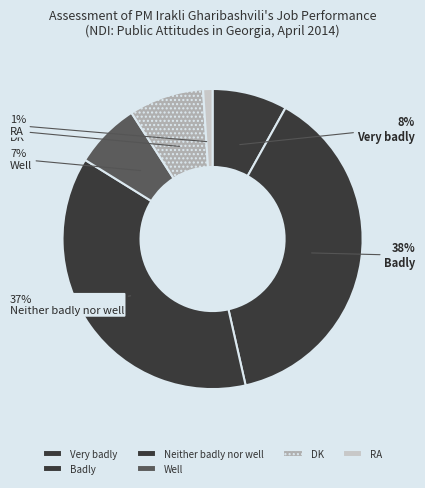

How many segments does this pie chart have?

6